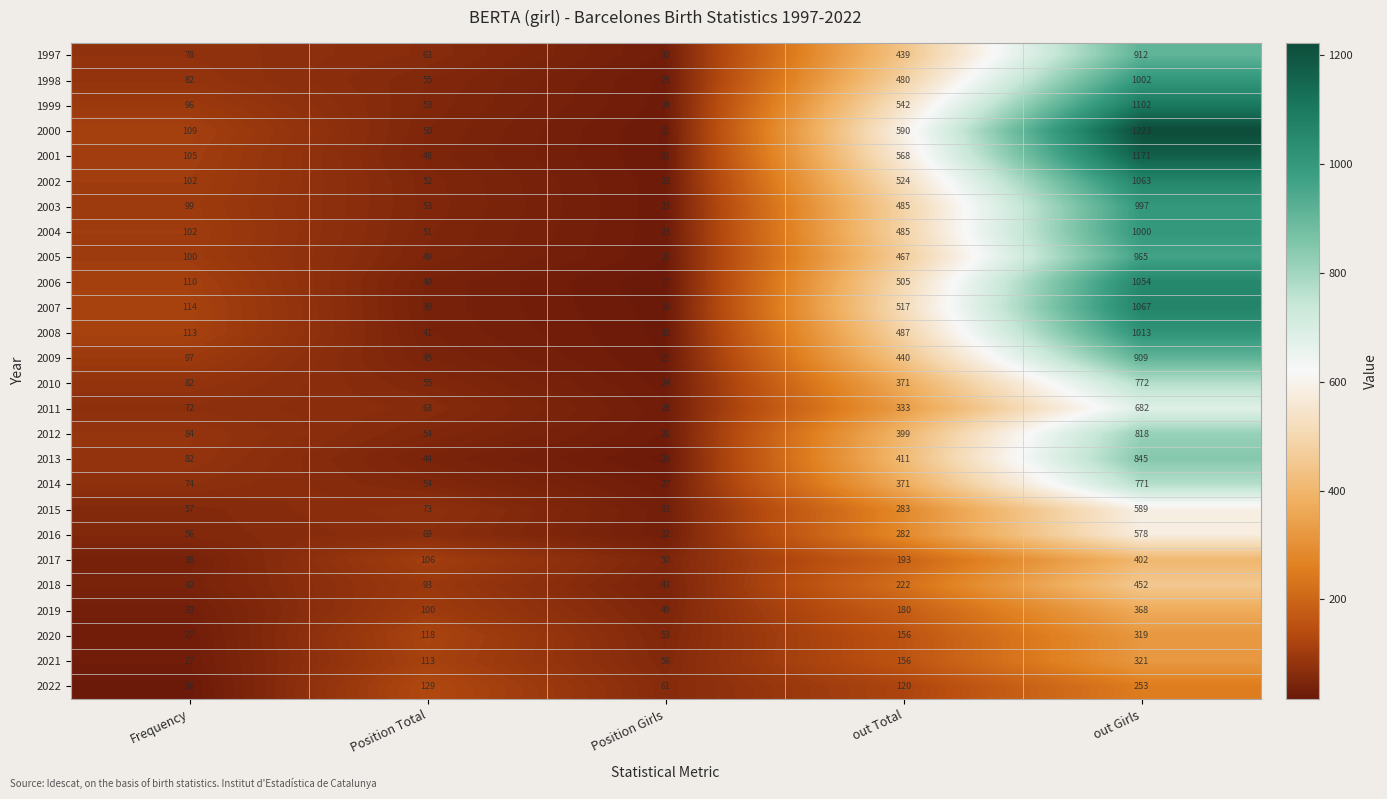

How many categories are shown in the chart?

5